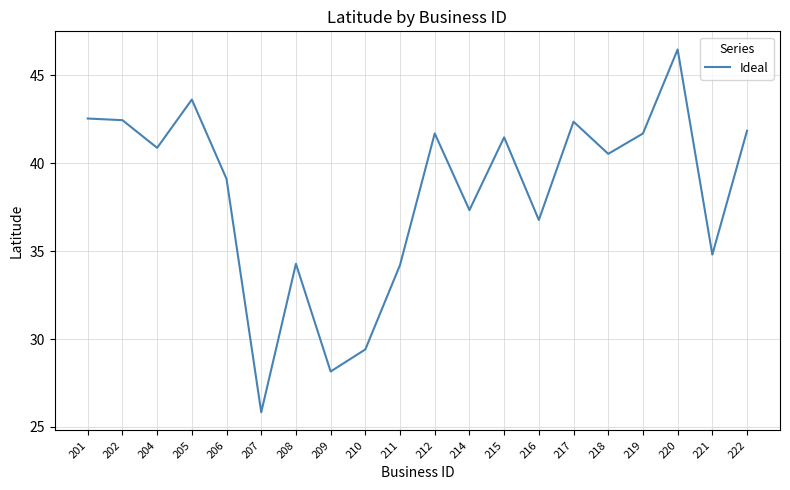

What is the greatest value displayed?

46.5